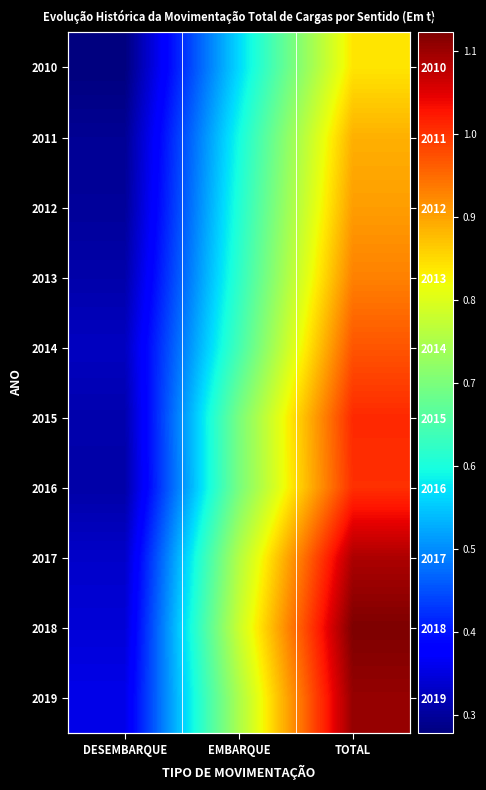

How many data points in 2017 are above 754997244?

2